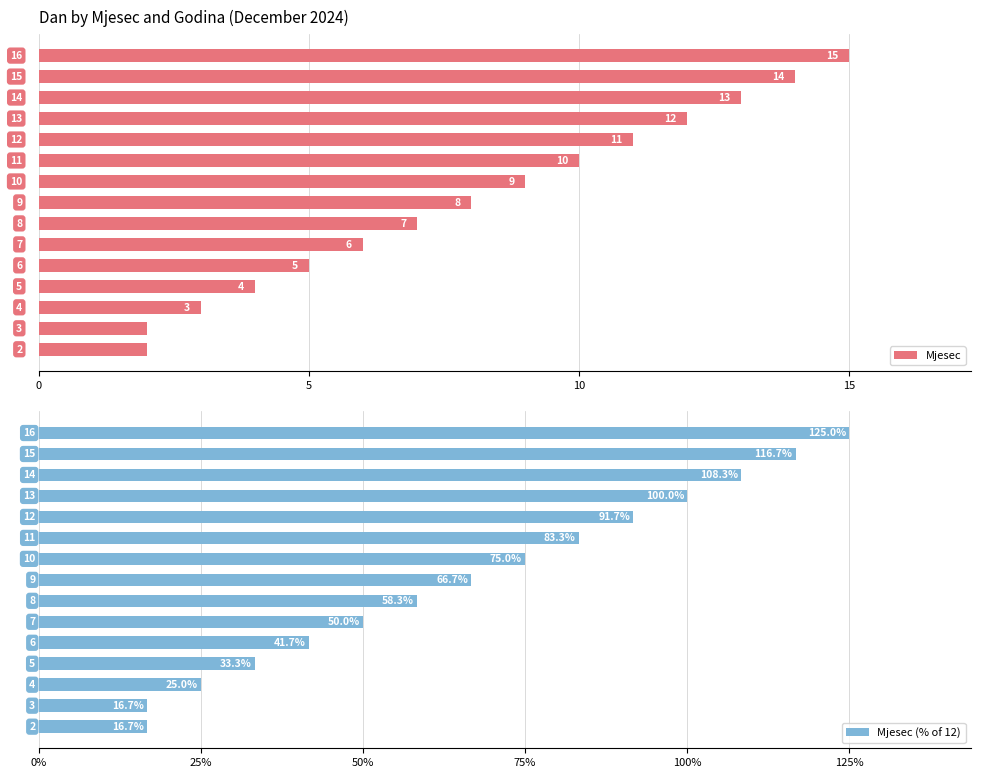

What is the value of the Mjesec bar at the 6th from the left?

6.0